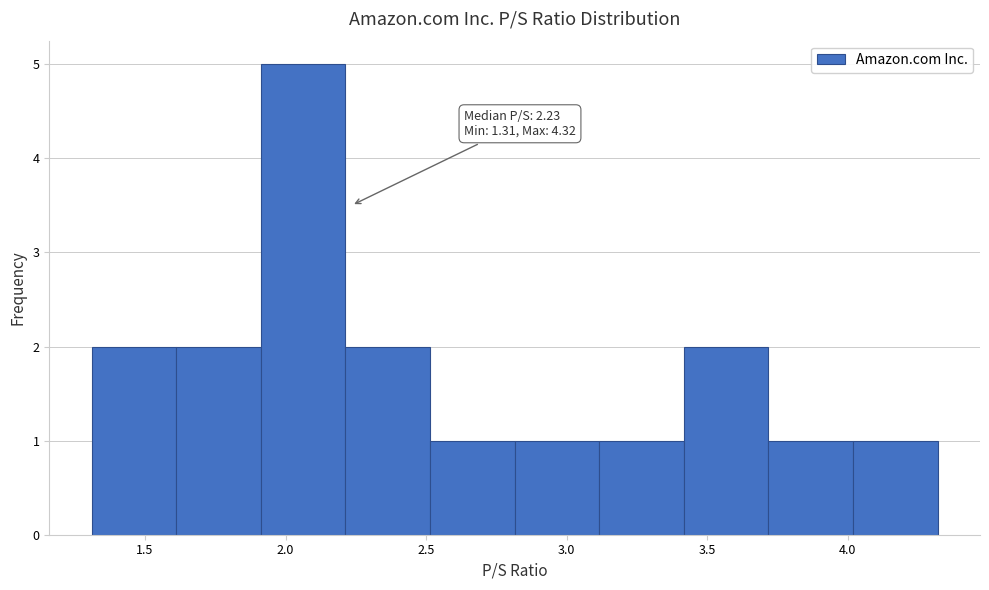

Which range on the x-axis has the tallest bar?

1.9 to 2.2